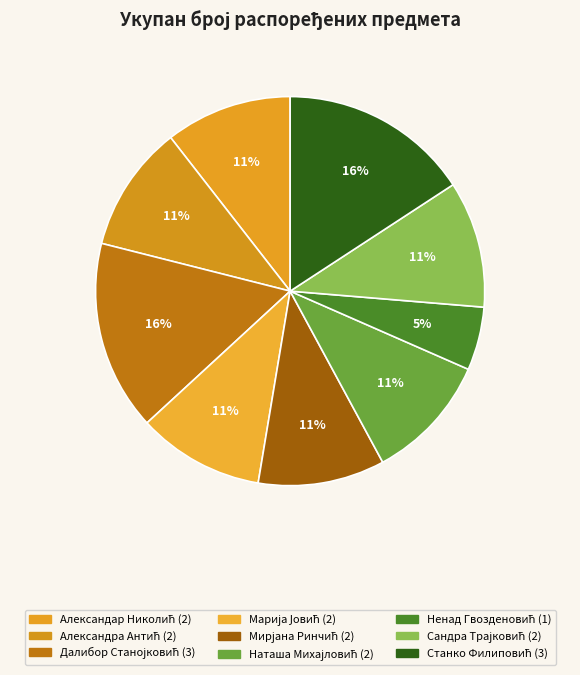

How many segments does this pie chart have?

9